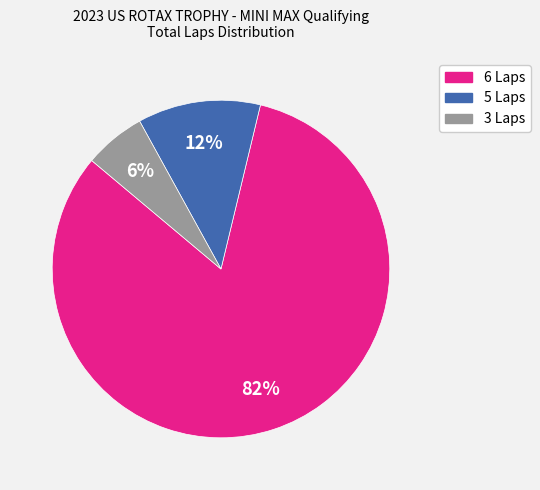

The 3 Laps slice represents 19% of the pie. True or false?

False